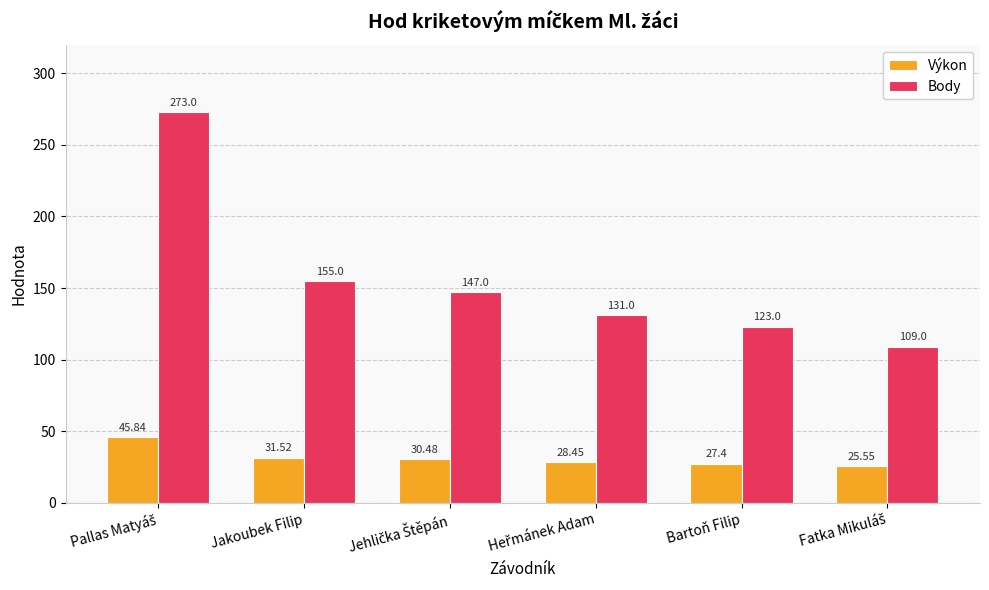

Which series has the largest range (max minus min)?

Body